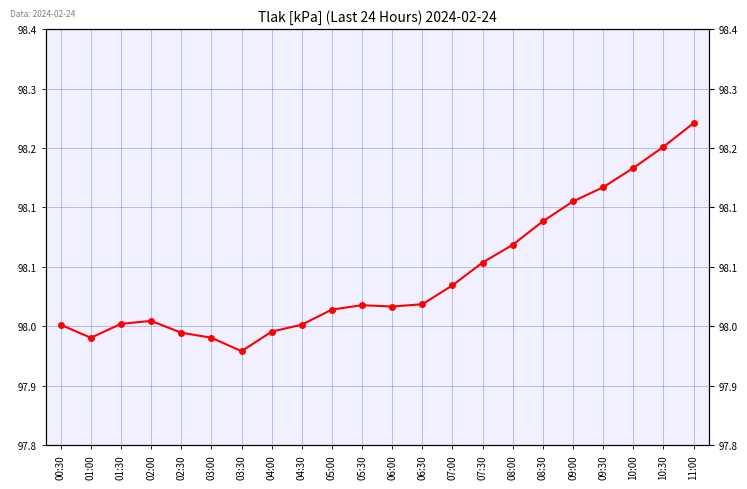

Is this an area chart (filled region under the line)?

No